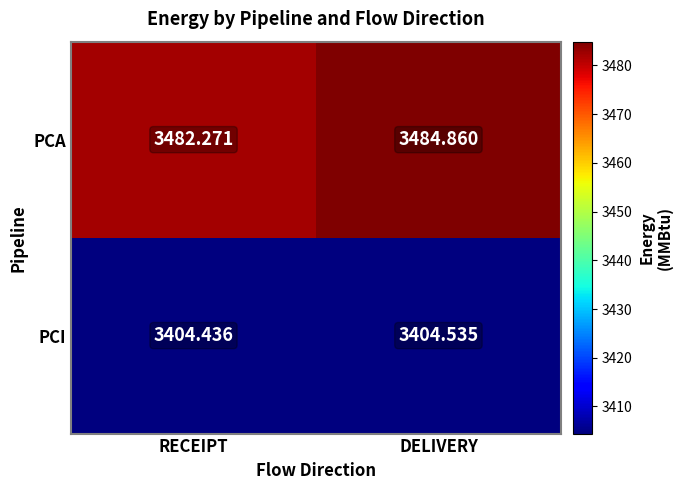

What is the total value across all series at RECEIPT?

6886.7